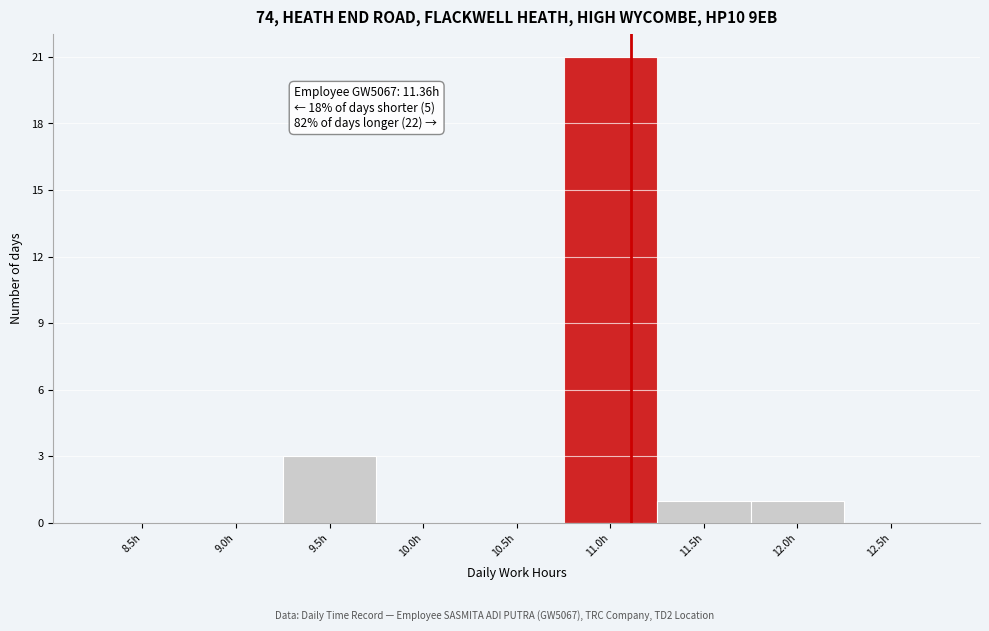

Reading left to right, transcribe all the data shown in this chart.

8.5h=0	9.0h=0	9.5h=3	10.0h=0	10.5h=0	11.0h=21	11.5h=1	12.0h=1	12.5h=0